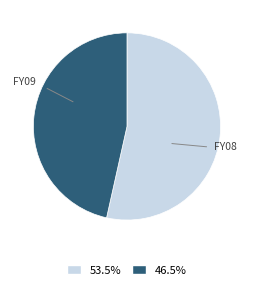

Approximately how many times larger is the value at FY08 compared to FY09?

0.9